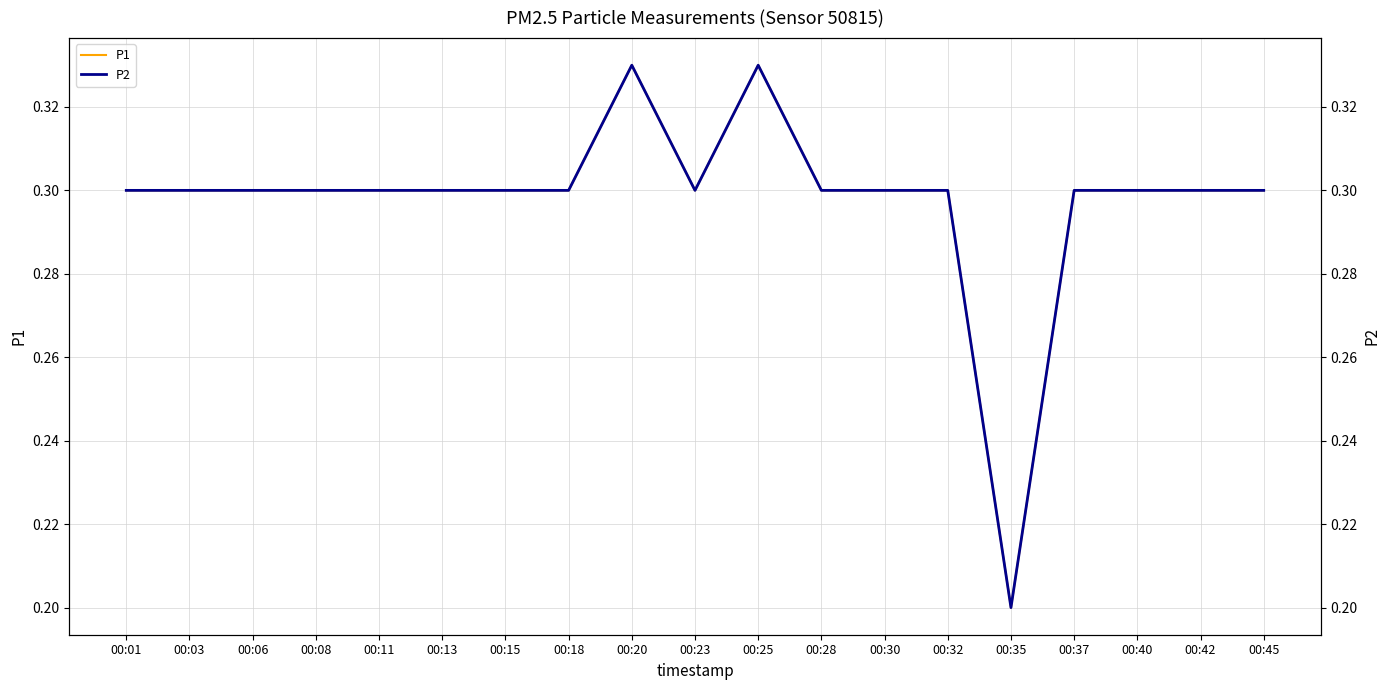

Is it true that P2 equals 0.3 at 00:13?

True